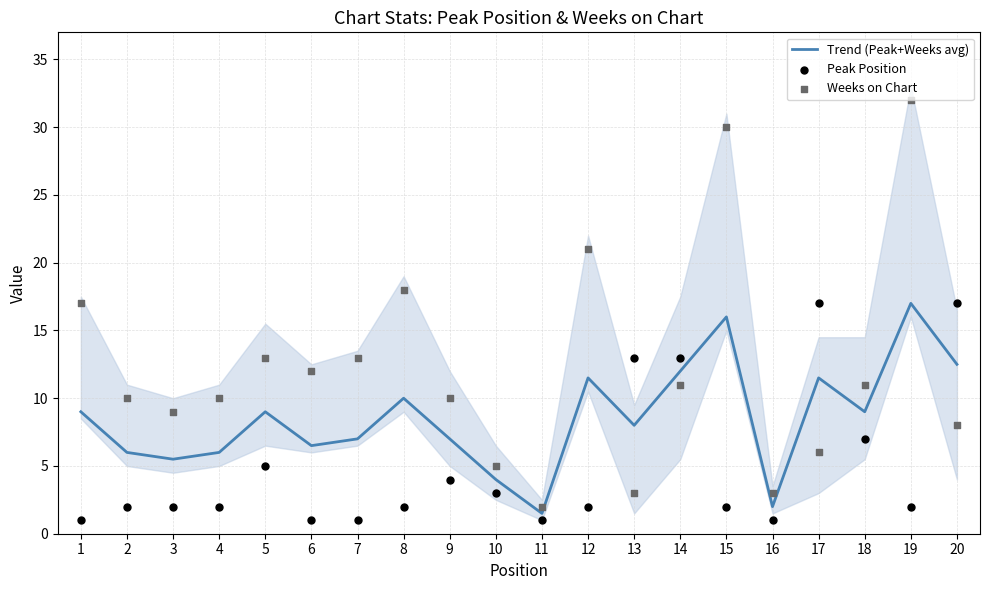

Is the value of Weeks on Chart at 9 greater than the value of Peak Position at 14?

No